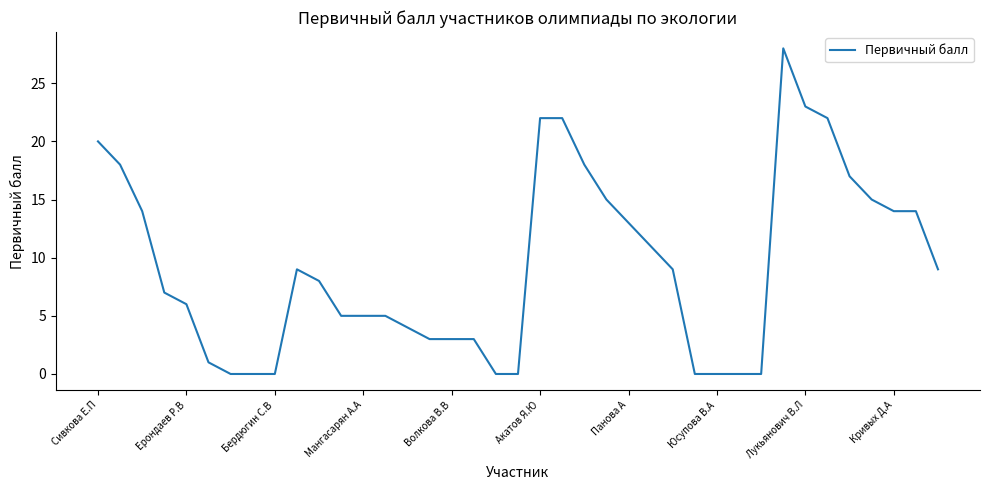

Reading left to right, list all the values displayed in this chart.

20	18	14	7	6	1	0	0	0	9	8	5	5	5	4	3	3	3	0	0	22	22	18	15	13	11	9	0	0	0	0	28	23	22	17	15	14	14	9